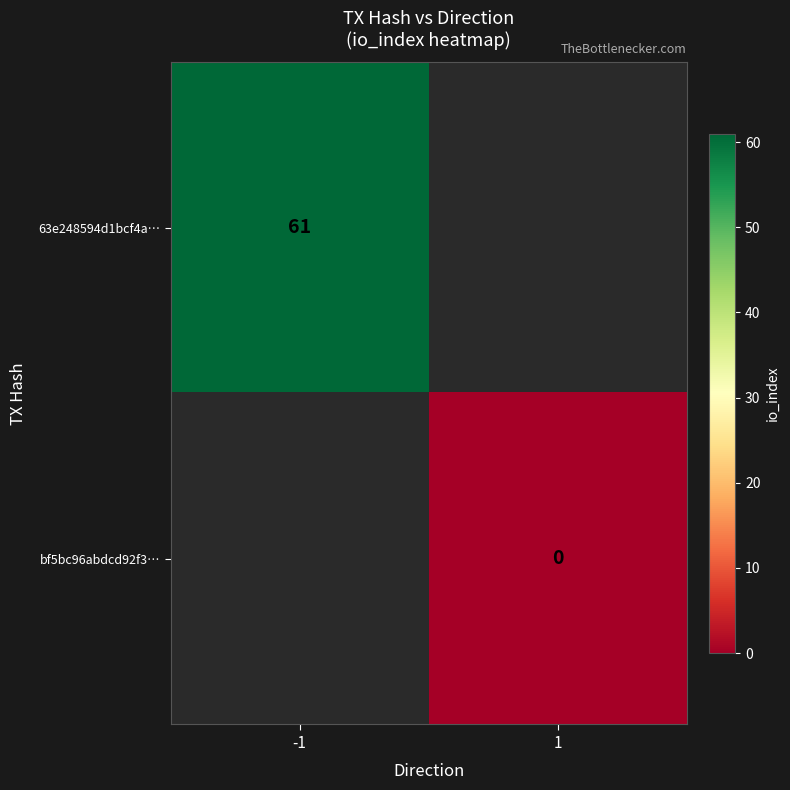

Between 1 and -1, which is larger?

-1